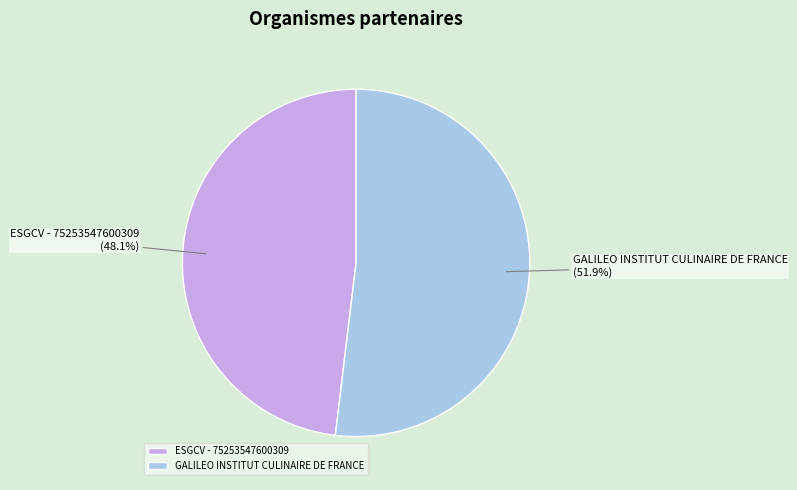

Is it true that GALILEO INSTITUT CULINAIRE DE FRANCE is 38% of the pie?

False